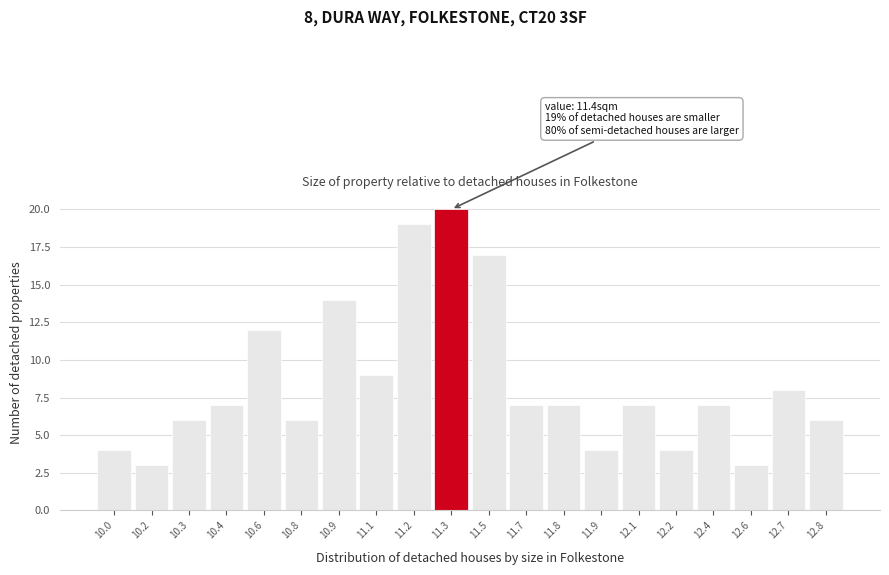

Reading left to right, list all the values displayed in this chart.

4	3	6	7	12	6	14	9	19	20	17	7	7	4	7	4	7	3	8	6